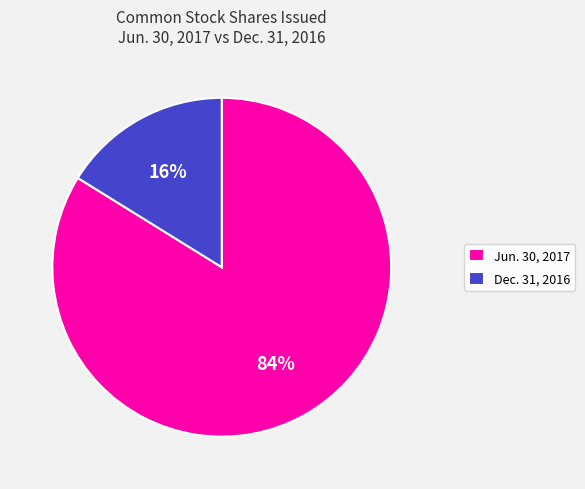

Combined, do Jun. 30, 2017 and Dec. 31, 2016 account for over 50%?

Yes